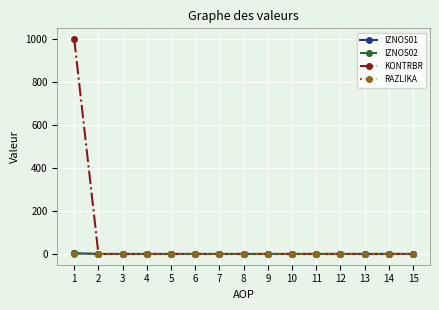

Count the number of data series in this chart.

4